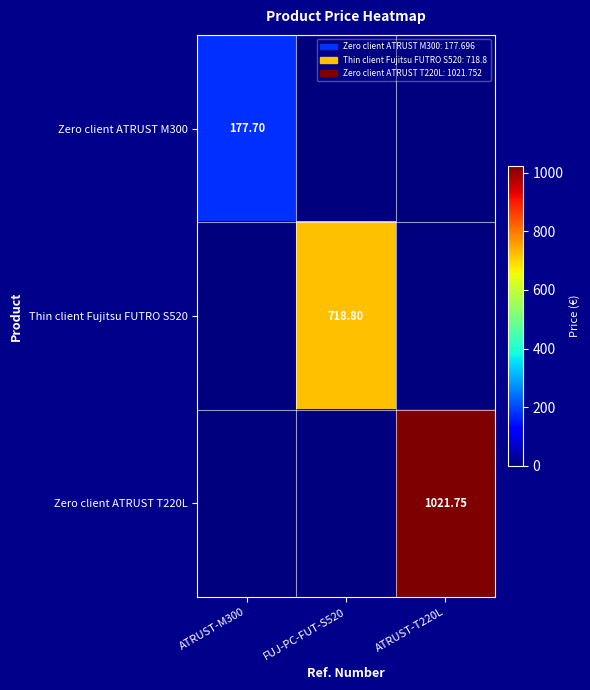

Is the value of Thin client Fujitsu FUTRO S520 at FUJ-PC-FUT-S520 greater than the value of Zero client ATRUST M300 at ATRUST-M300?

Yes